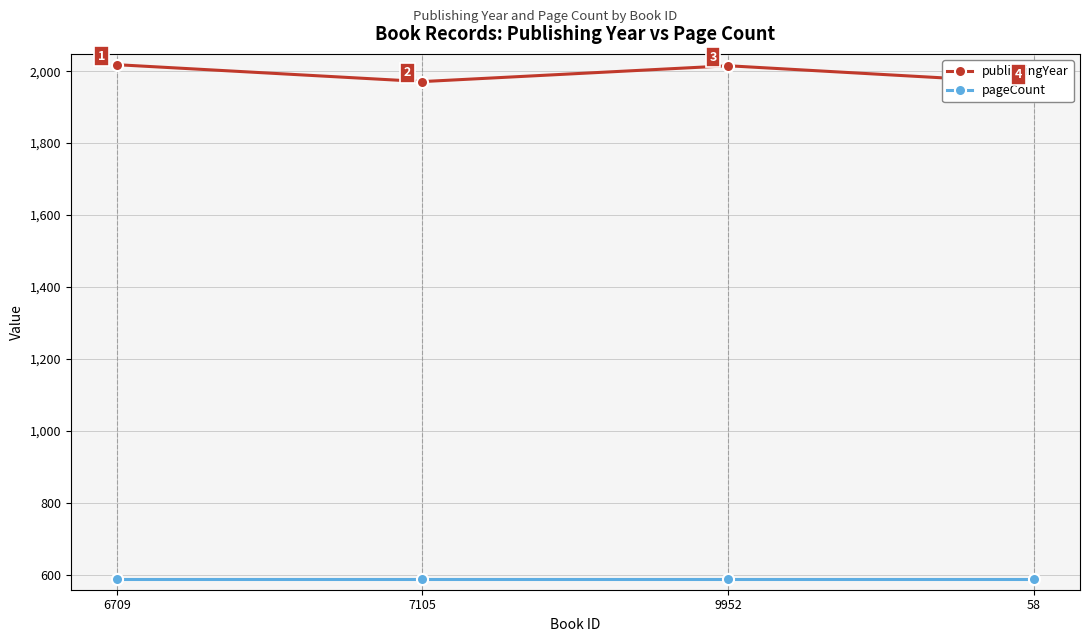

What is the maximum value for pageCount?

588